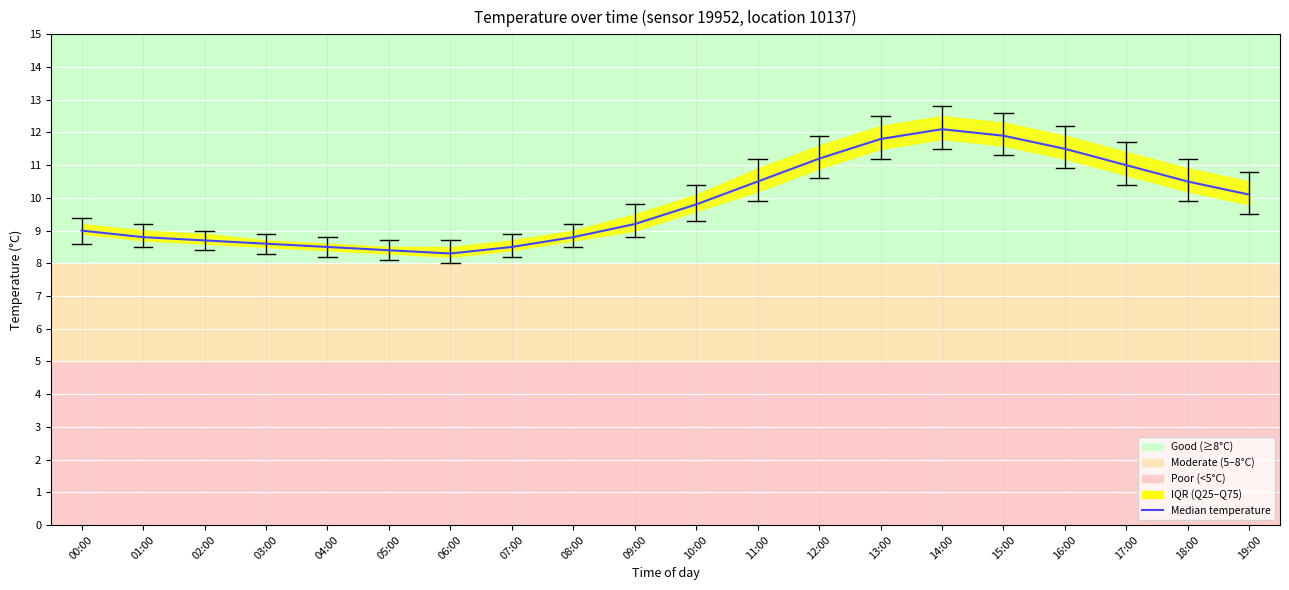

True or false: the data shows 14.8 at 01:00.

False